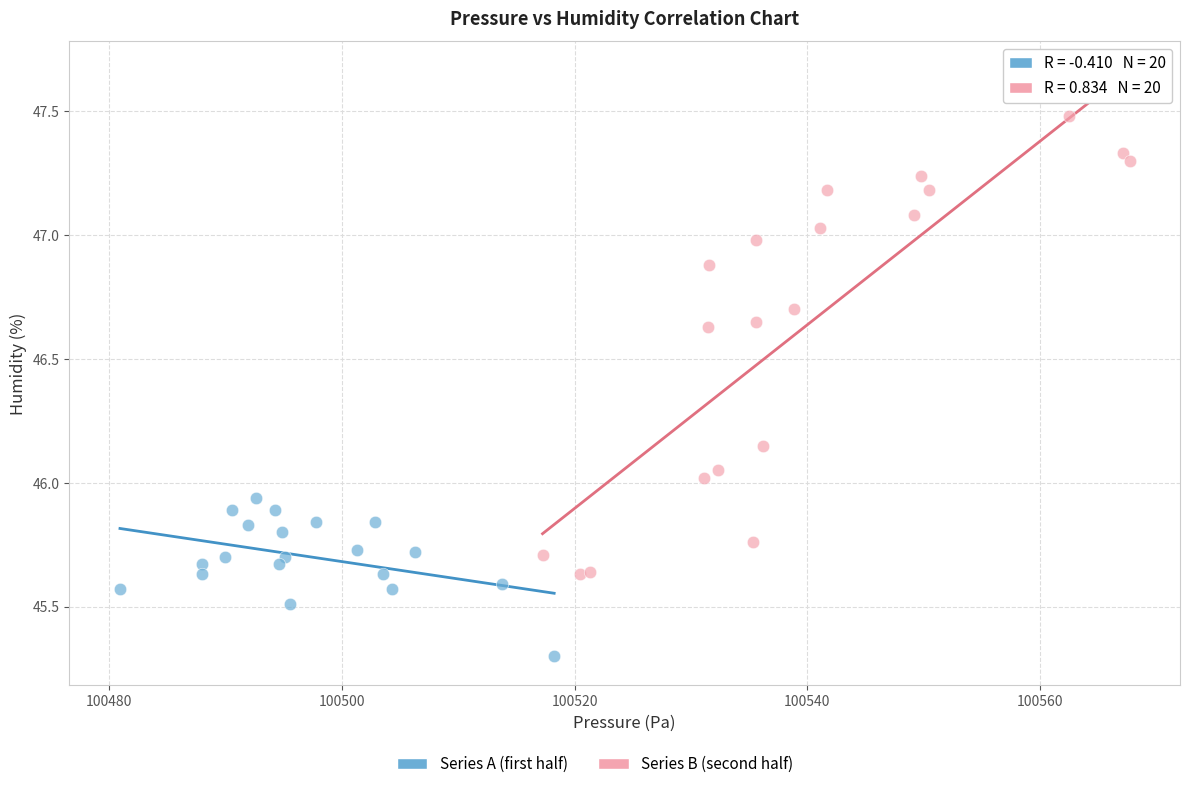

Which series has the largest Y range (max minus min)?

Series B (second half)